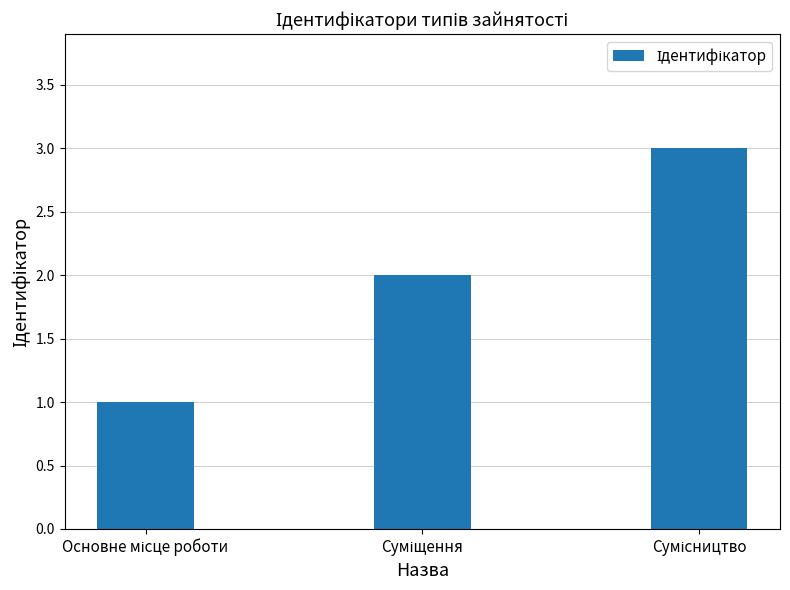

What is the maximum value shown in the chart?

3